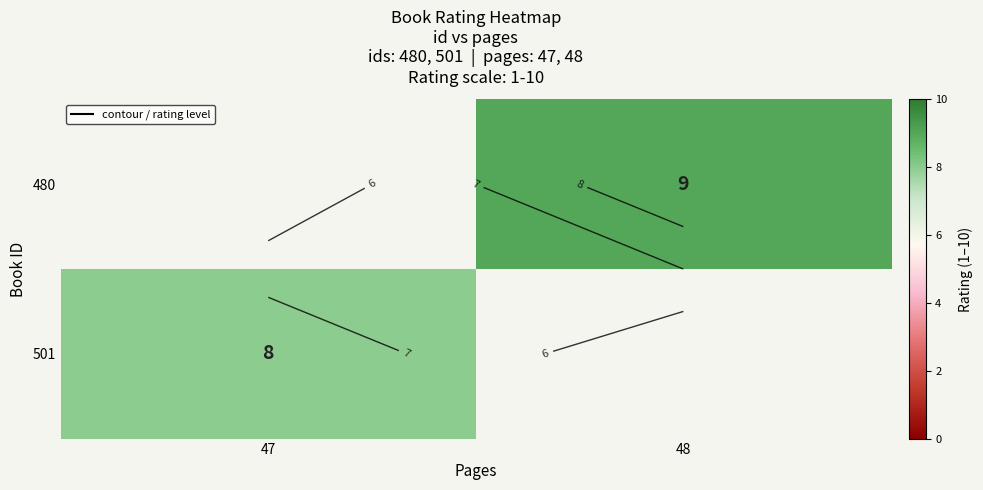

List the labels in order of 480 value, smallest first.

47, 48